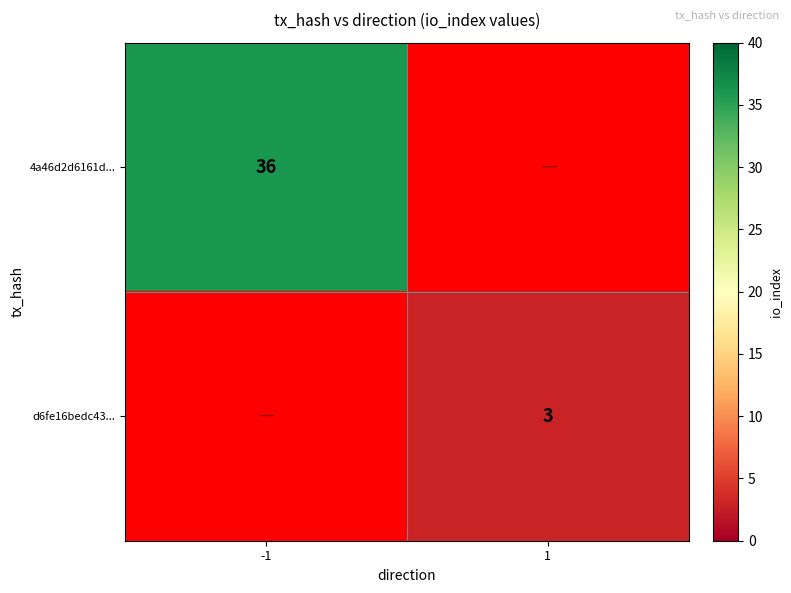

At how many categories does at least one series exceed 3?

1